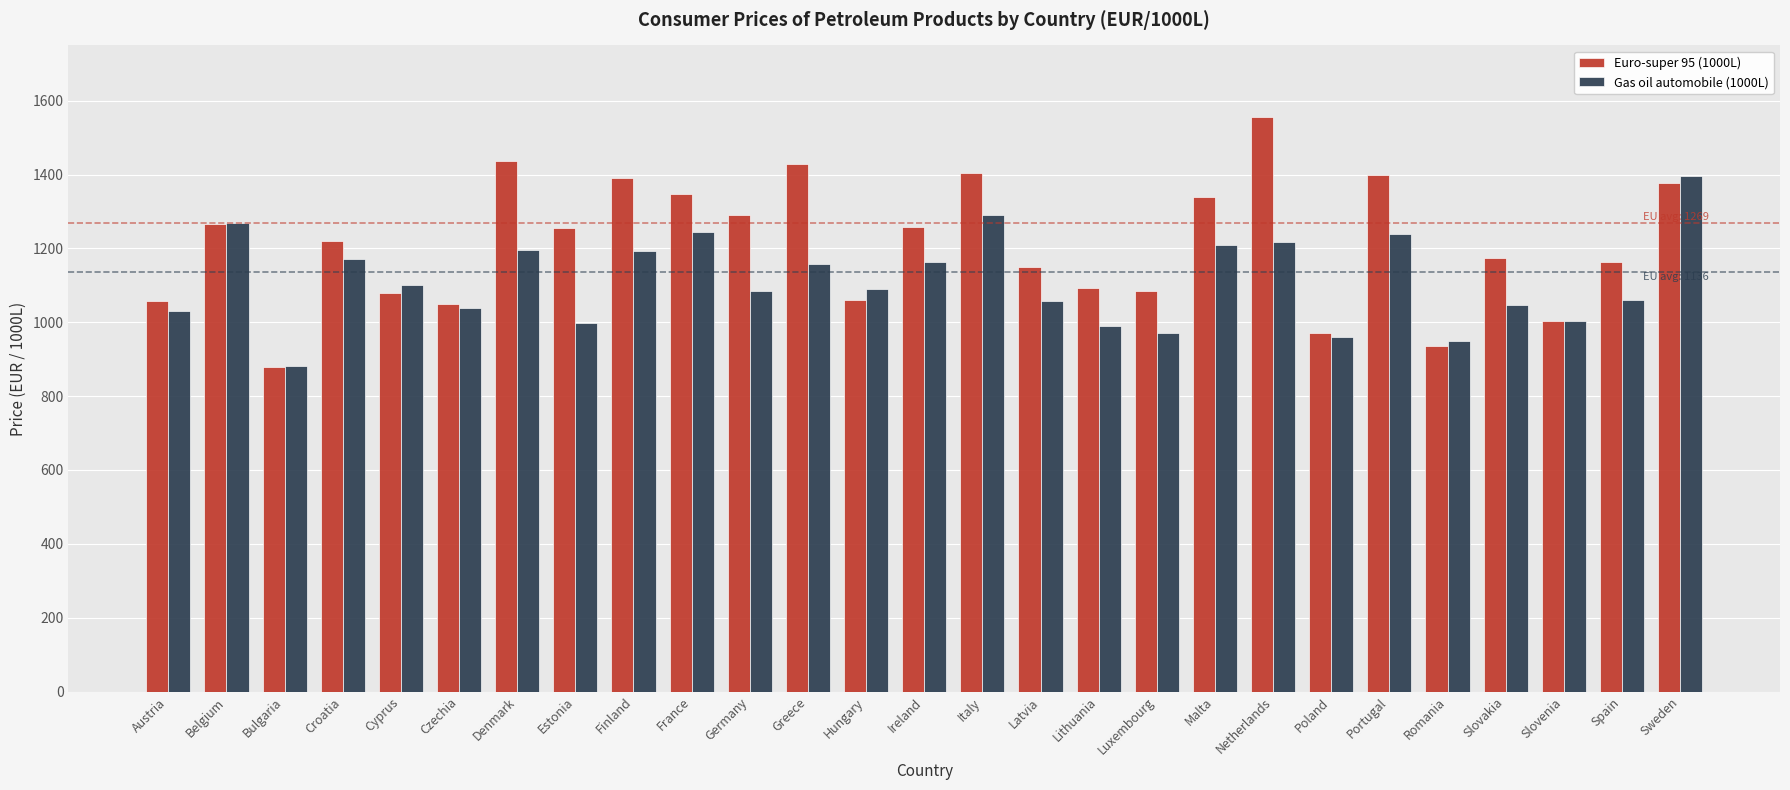

True or false: Gas oil automobile (1000L) has a value of 1031.0 at Austria.

True